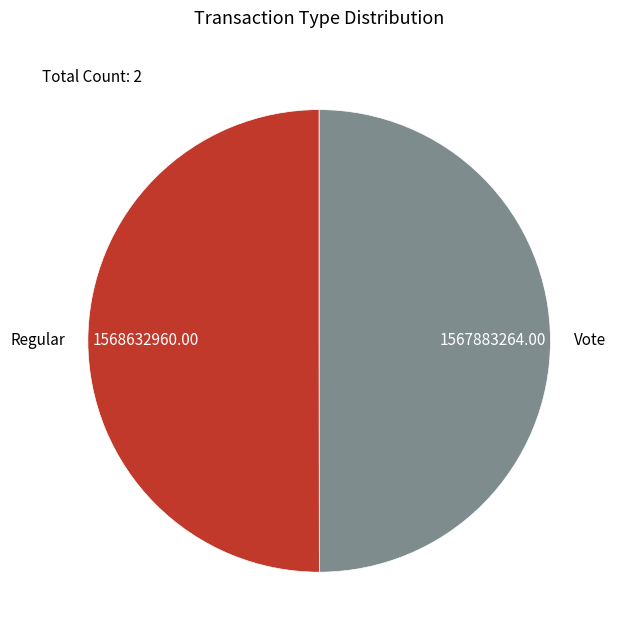

What is the ratio of the value at Regular to the value at Vote?

1.0